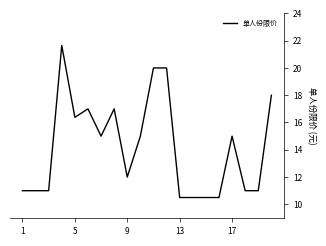

What is the minimum value shown in the chart?

10.5